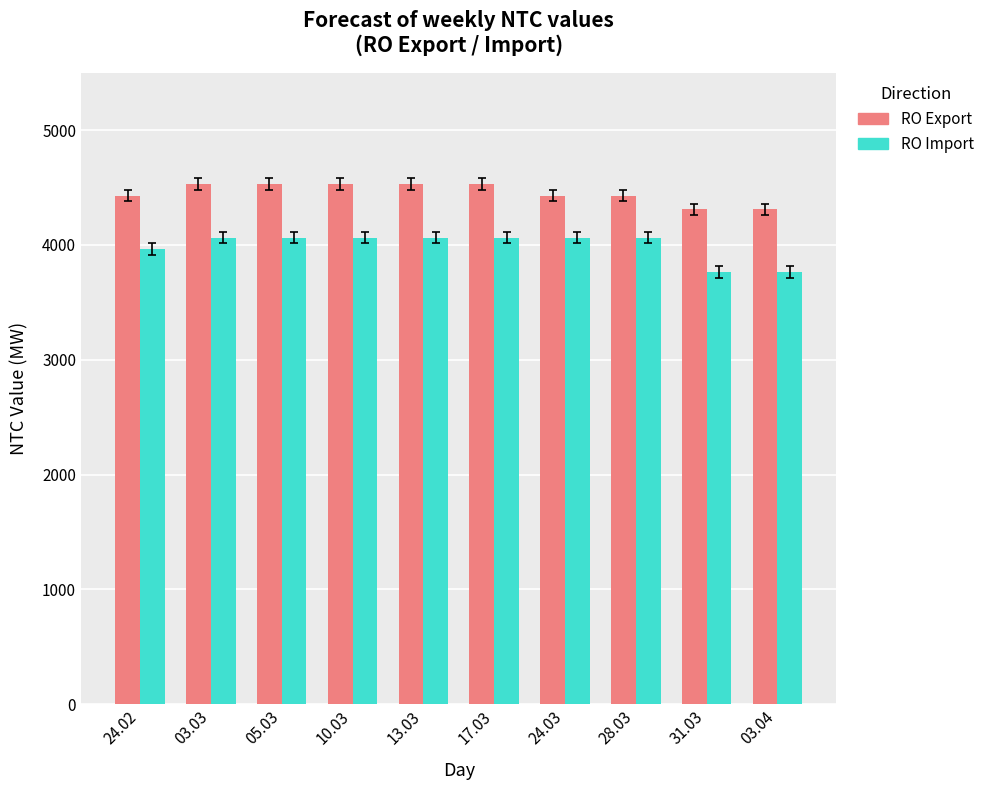

What is the label of the 10th bar from the left?

03.04